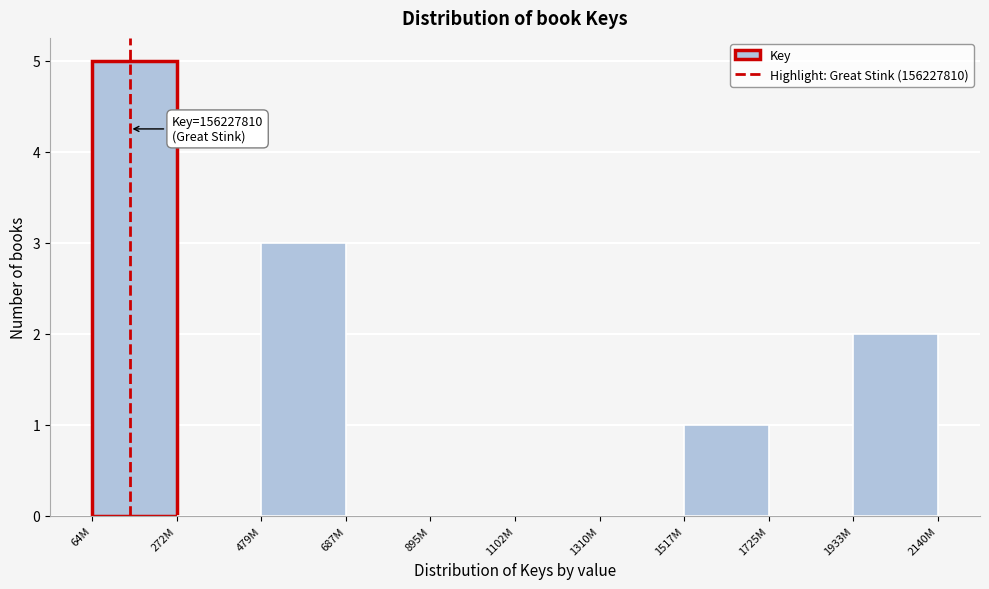

Reading right to left, extract all data points from this chart.

1933M=2	1725M=0	1517M=1	1310M=0	1102M=0	895M=0	687M=0	479M=3	272M=0	64M=5